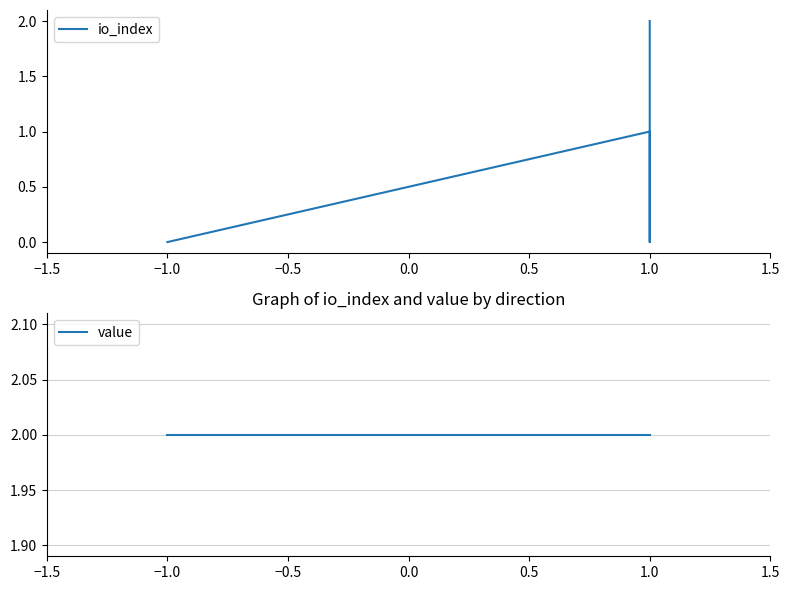

True or false: io_index has more than 1 interior local peaks.

False